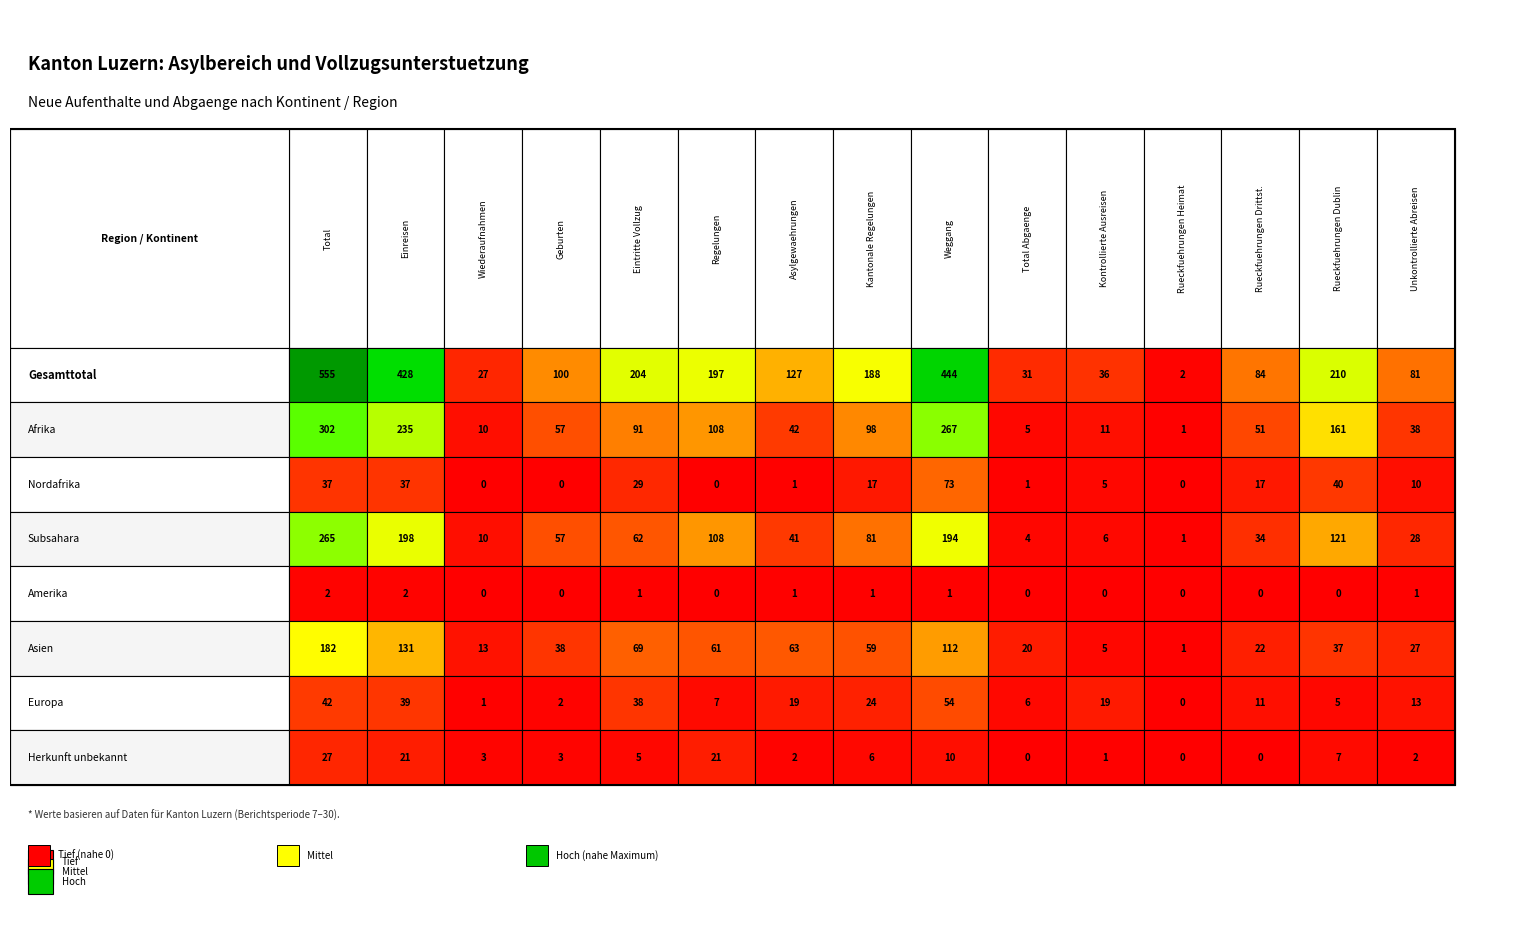

Reading right to left, what are all the values shown in this chart?

Gesamttotal: 14=81	13=210	12=84	11=2	10=36	9=31	8=444	7=188	6=127	5=197	4=204	3=100	2=27	1=428	0=555
Afrika: 14=38	13=161	12=51	11=1	10=11	9=5	8=267	7=98	6=42	5=108	4=91	3=57	2=10	1=235	0=302
Nordafrika: 14=10	13=40	12=17	11=0	10=5	9=1	8=73	7=17	6=1	5=0	4=29	3=0	2=0	1=37	0=37
Subsahara: 14=28	13=121	12=34	11=1	10=6	9=4	8=194	7=81	6=41	5=108	4=62	3=57	2=10	1=198	0=265
Amerika: 14=1	13=0	12=0	11=0	10=0	9=0	8=1	7=1	6=1	5=0	4=1	3=0	2=0	1=2	0=2
Asien: 14=27	13=37	12=22	11=1	10=5	9=20	8=112	7=59	6=63	5=61	4=69	3=38	2=13	1=131	0=182
Europa: 14=13	13=5	12=11	11=0	10=19	9=6	8=54	7=24	6=19	5=7	4=38	3=2	2=1	1=39	0=42
Herkunft unbekannt: 14=2	13=7	12=0	11=0	10=1	9=0	8=10	7=6	6=2	5=21	4=5	3=3	2=3	1=21	0=27